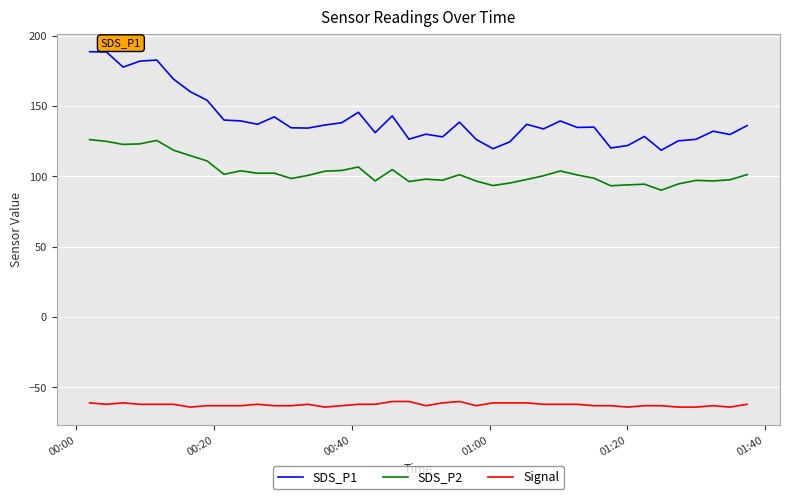

Rank the series by their average value, from highest to lowest.

SDS_P1, SDS_P2, Signal